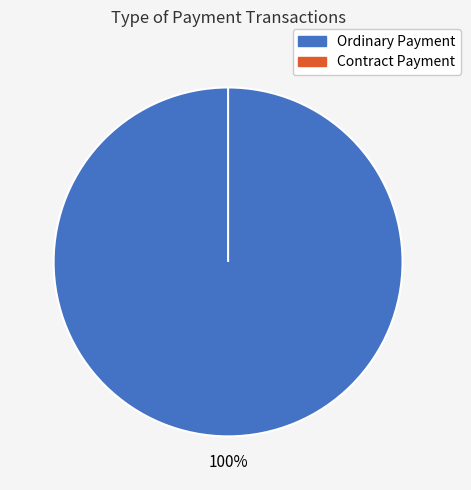

What percentage do Ordinary Payment and Contract Payment together represent?

100.0%